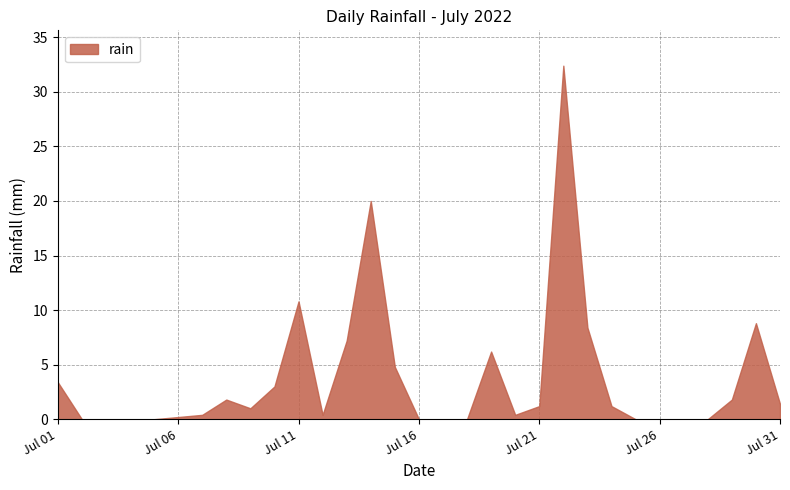

Count the number of values greater than 1.

15